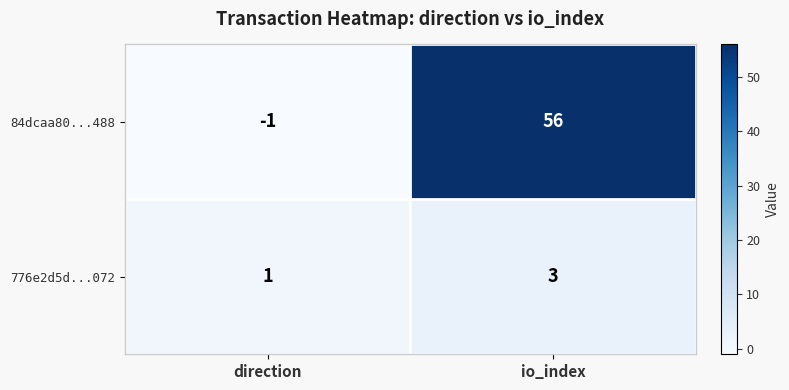

At io_index, list the series in order from smallest to largest.

776e2d5d...072, 84dcaa80...488